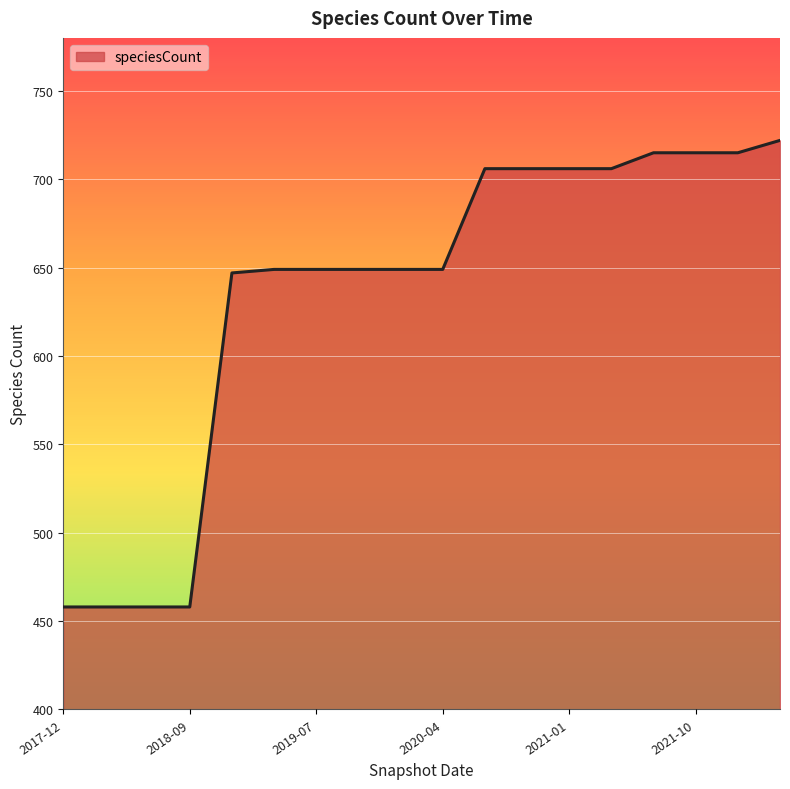

What is the smallest value displayed?

458